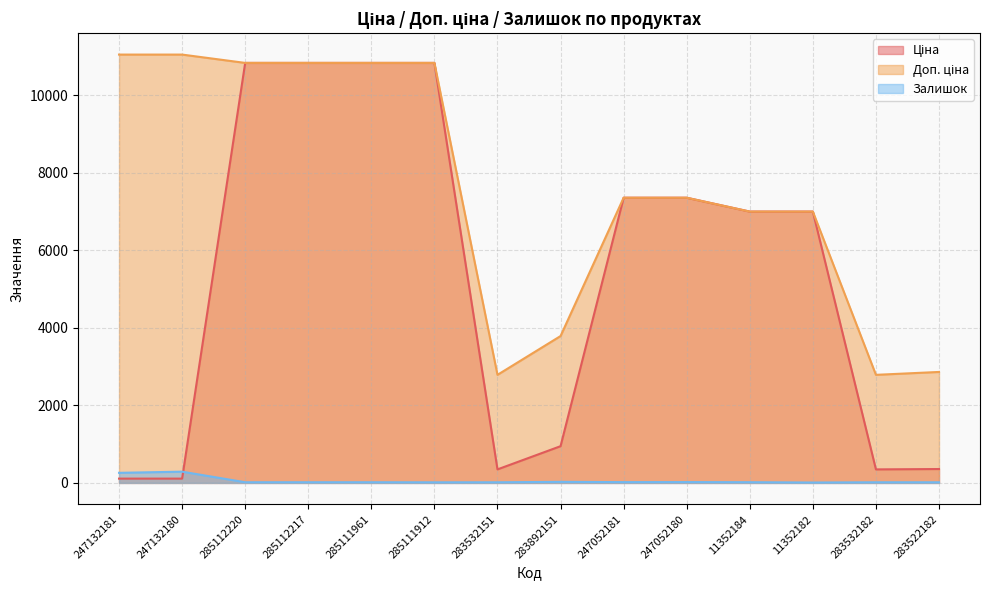

Where is the first local minimum for Доп. ціна?

283532151